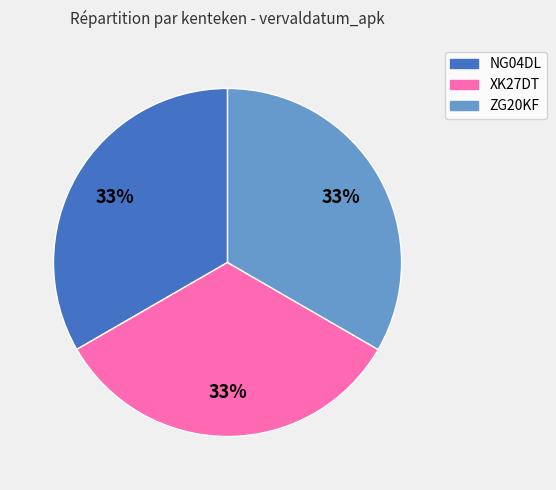

How many slices are in this pie chart?

3